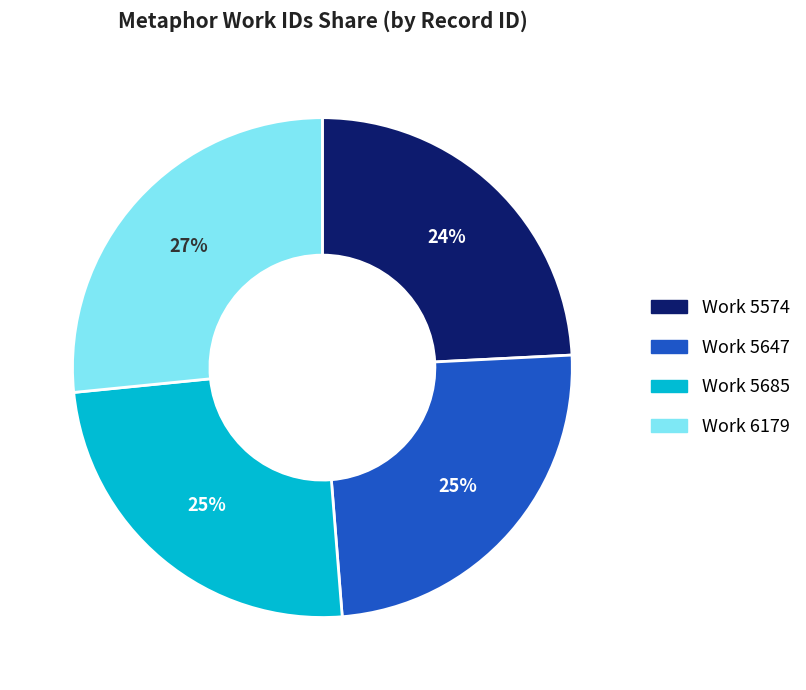

To the nearest percent, what is the average slice percentage?

25%